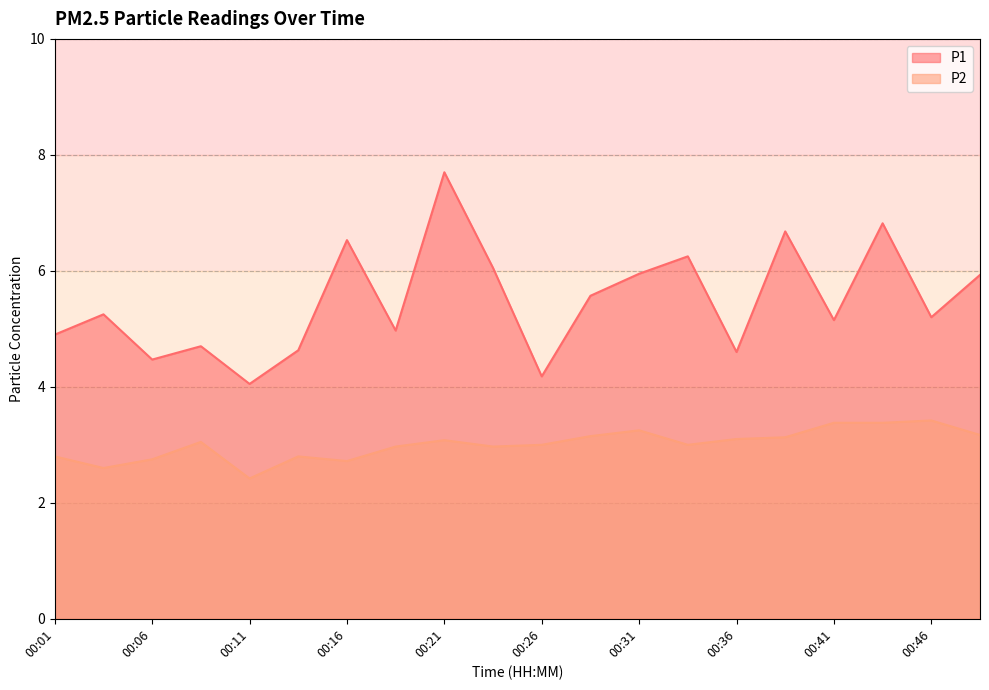

True or false: P2 has a value of 4.1 at 00:26.

False